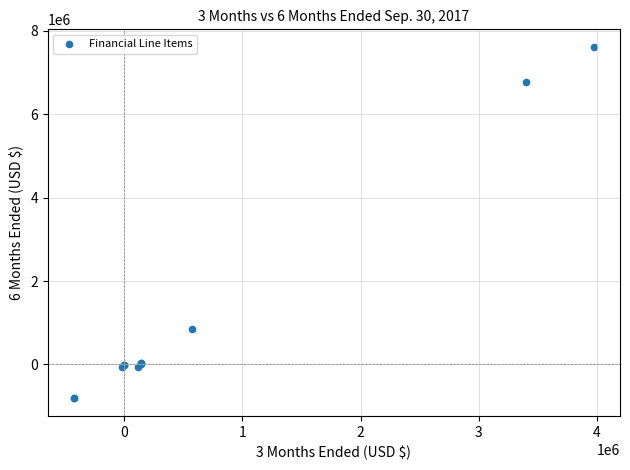

What Y value in the scatter plot is closest to 3399619?

844243